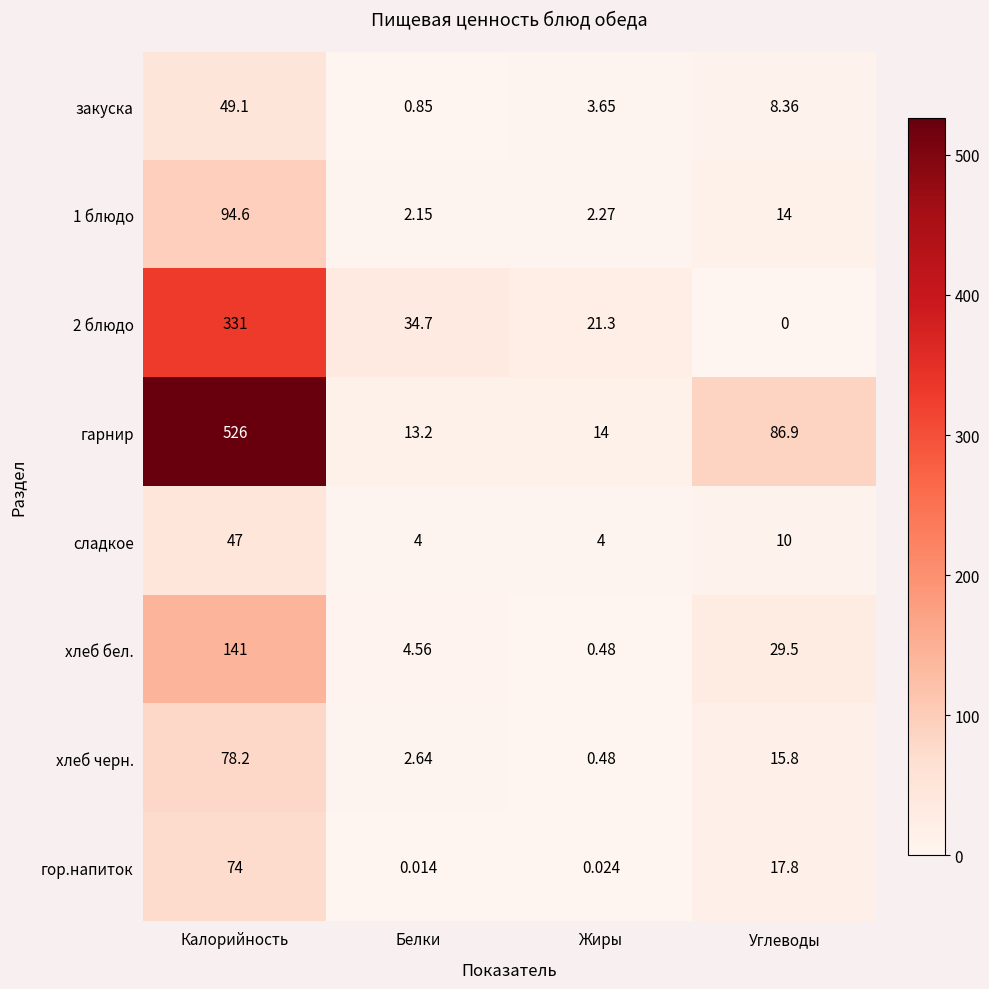

What is the total value across all series at Калорийность?

1340.9